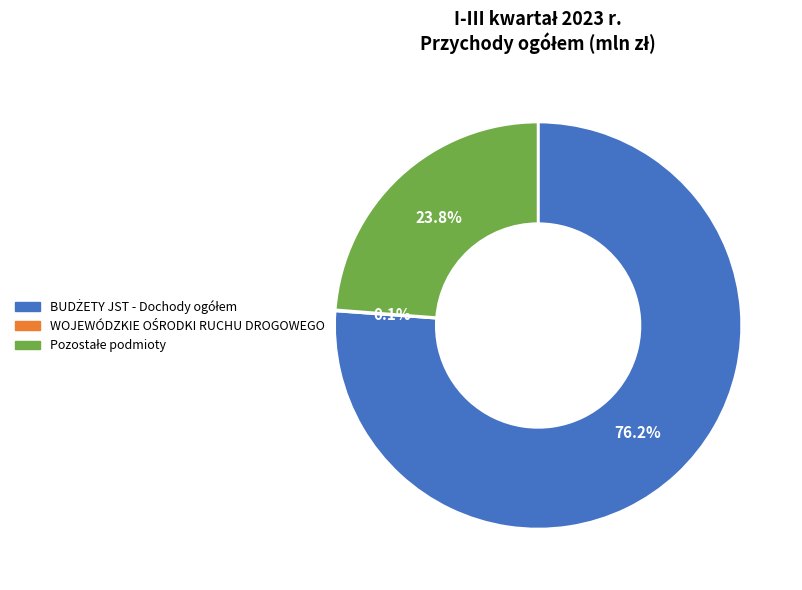

Is there any slice that represents more than half of the pie?

Yes